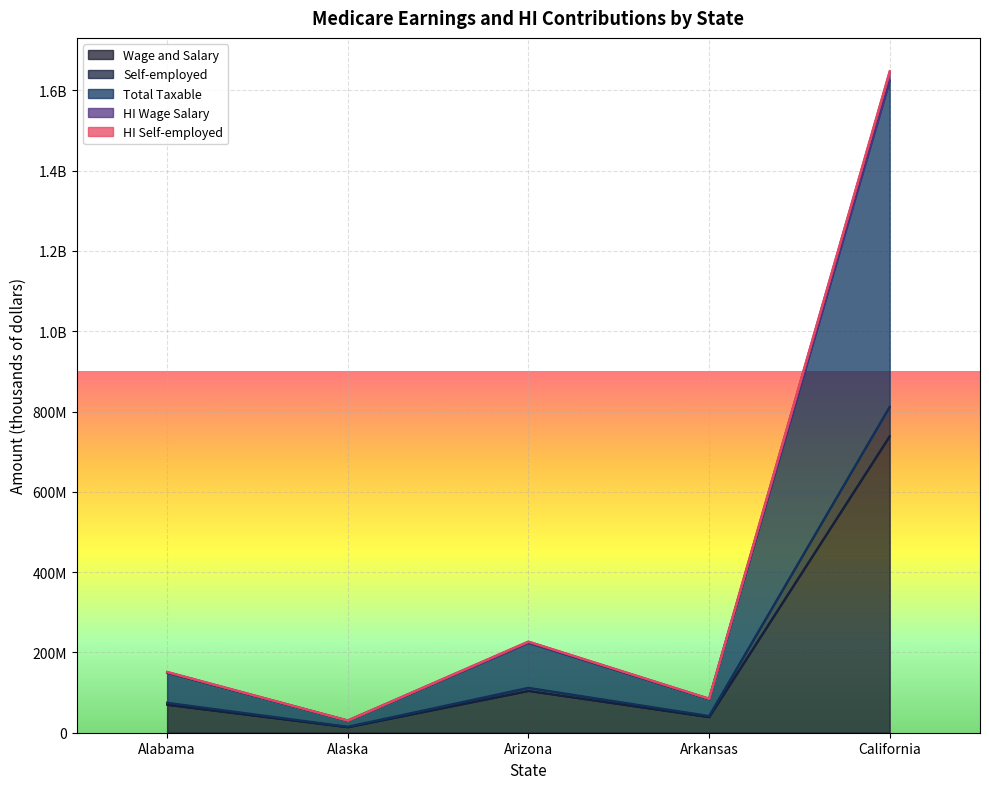

Reading right to left, extract all data points from this chart.

Wage and Salary: 738705642	39067383	104212926	13909579	69573426
Self-employed: 812263078	41843442	111921339	15045372	74669654
Total Taxable: 1624526156	83686884	223842678	30090743	149339308
HI Wage Salary: 1645948620	84819838	226864853	30494121	151356937
HI Self-employed: 1648081786	84900344	227088397	30527059	151504728